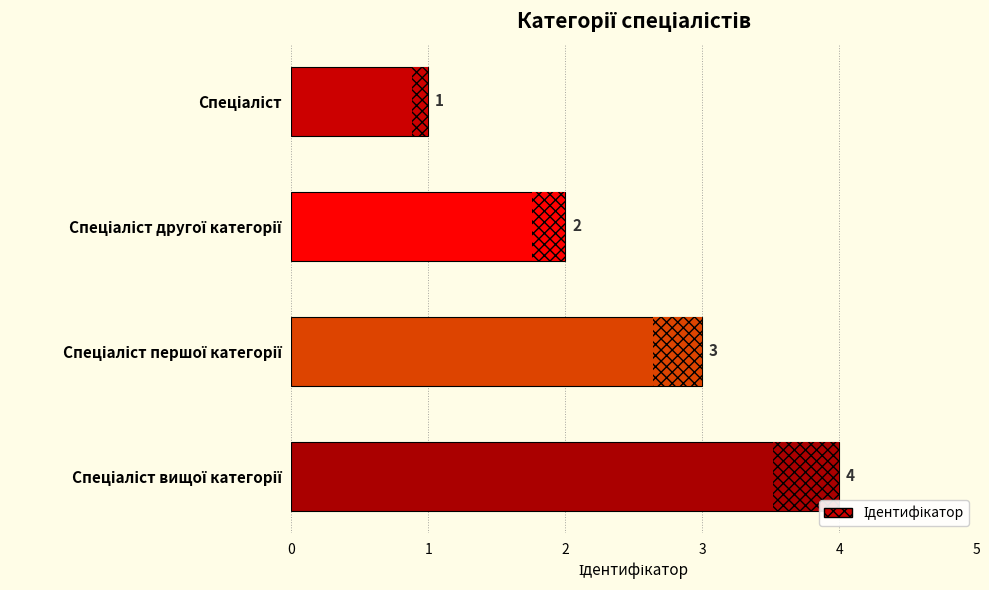

What is the value of the 4th bar from the top?

4